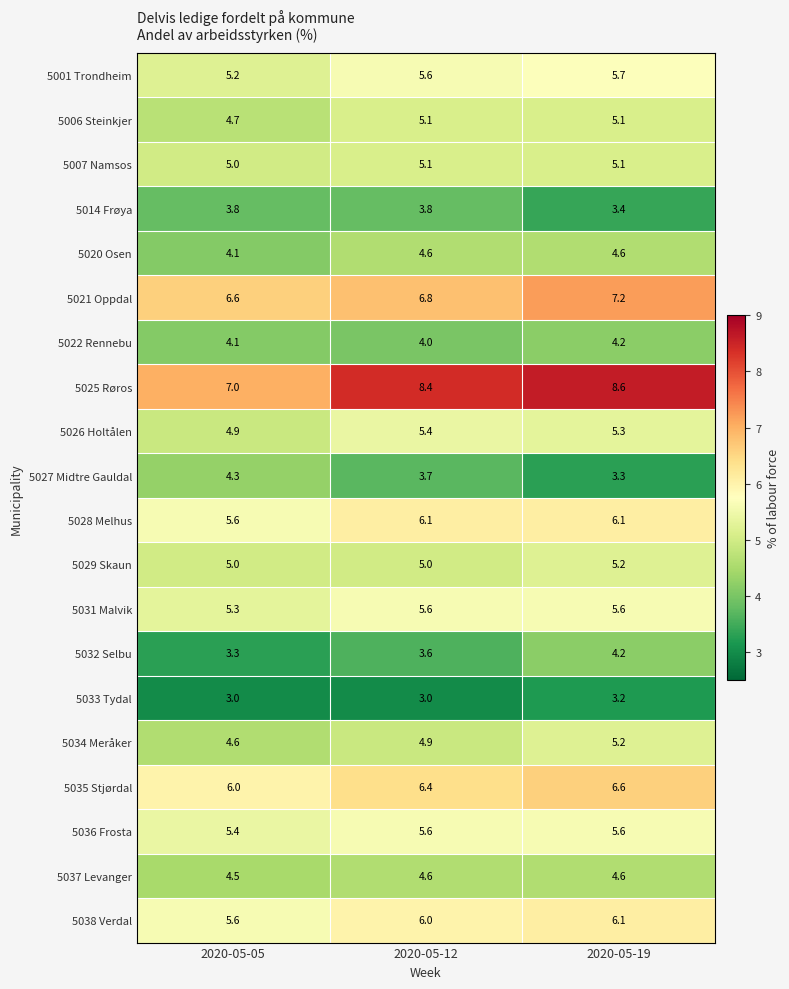

The value of 5026 Holtålen at 2020-05-12 is 7.1. True or false?

False